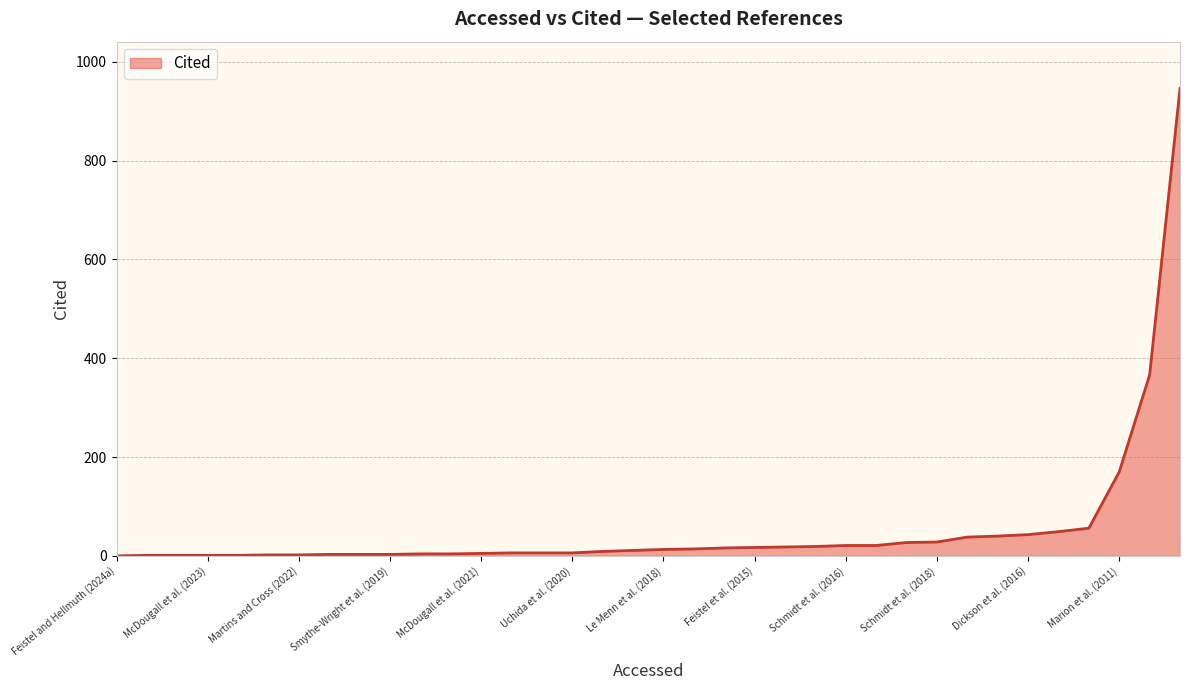

What is the maximum value shown in the chart?

946